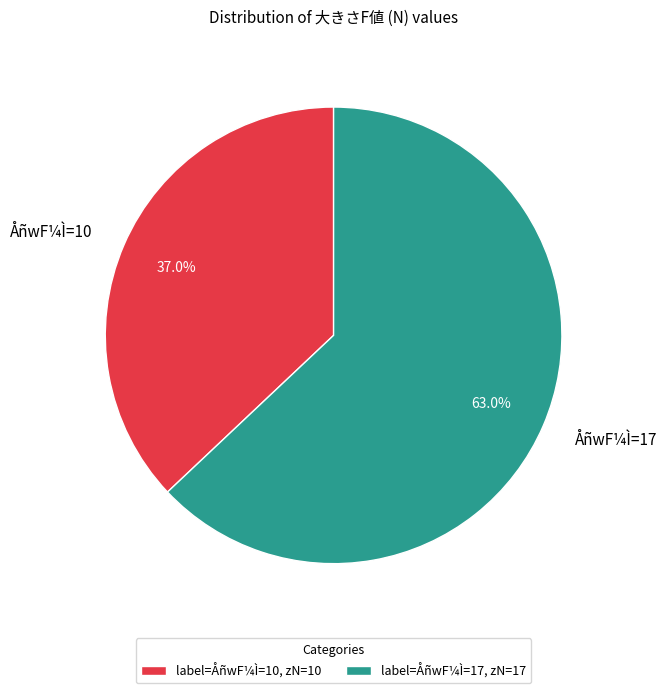

Is there any slice that represents more than half of the pie?

Yes